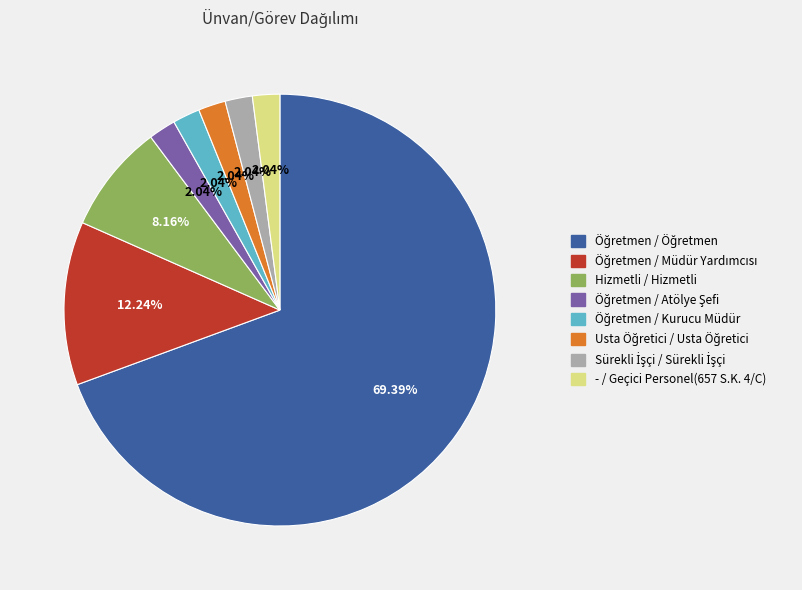

What is the ratio of the value at Hizmetli / Hizmetli to the value at - / Geçici Personel(657 S.K. 4/C)?

4.0